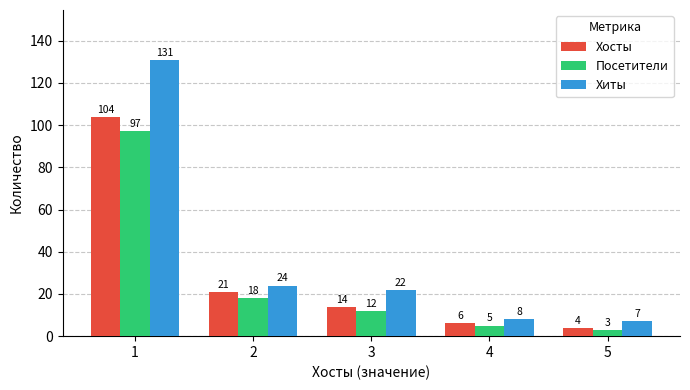

Count the number of categories in the chart.

5